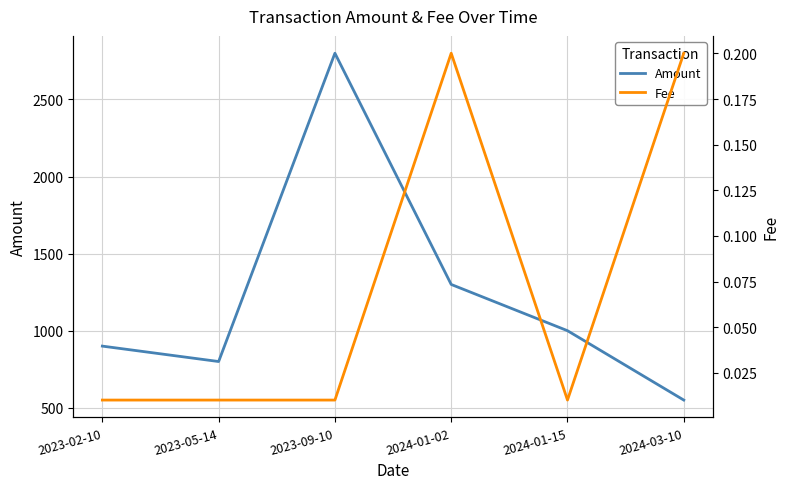

The value of Amount at 2023-02-10 is 1398.1. True or false?

False